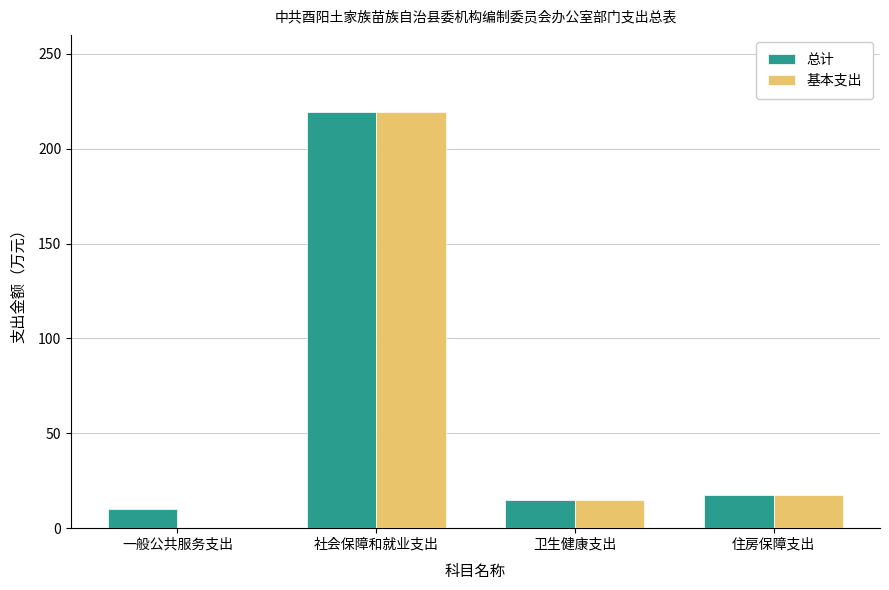

Reading left to right, transcribe all the data shown in this chart.

总计: 10.0	219.6	15.0	17.5
基本支出: 0.0	219.6	15.0	17.5